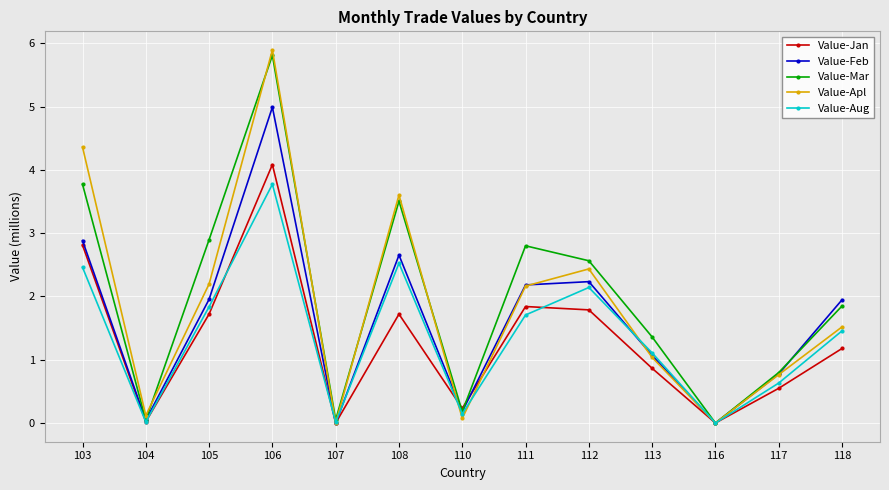

Does the chart display data point markers on the line(s)?

Yes